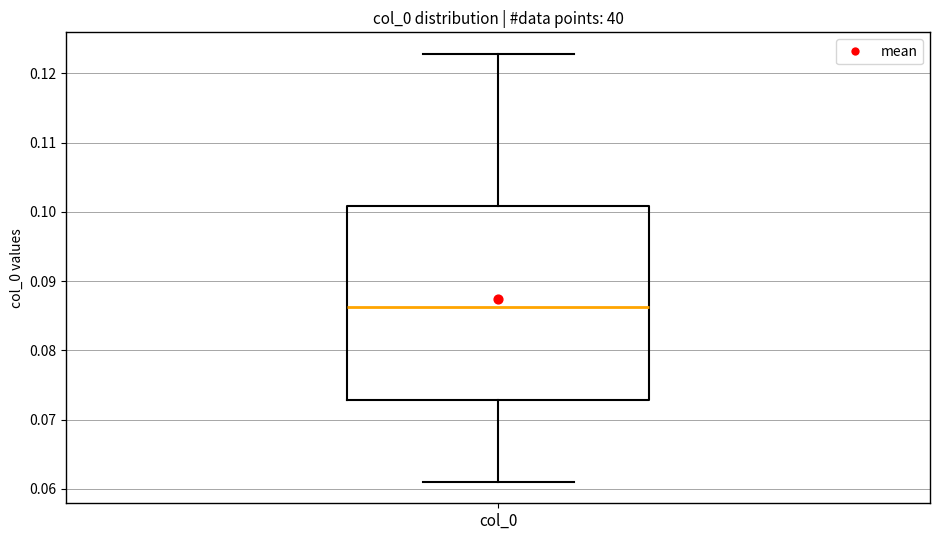

Where is the upper edge of the box for col_0 on the y-axis? The values are not printed on the chart, so give them approximately, as read against the axis.

0.101